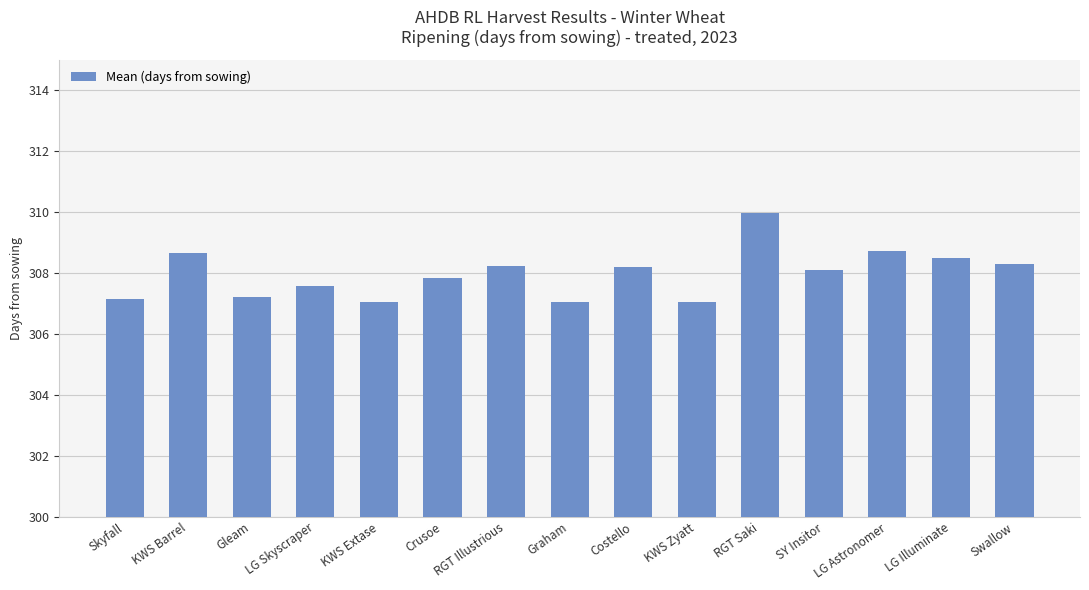

How many values are below 308?

7